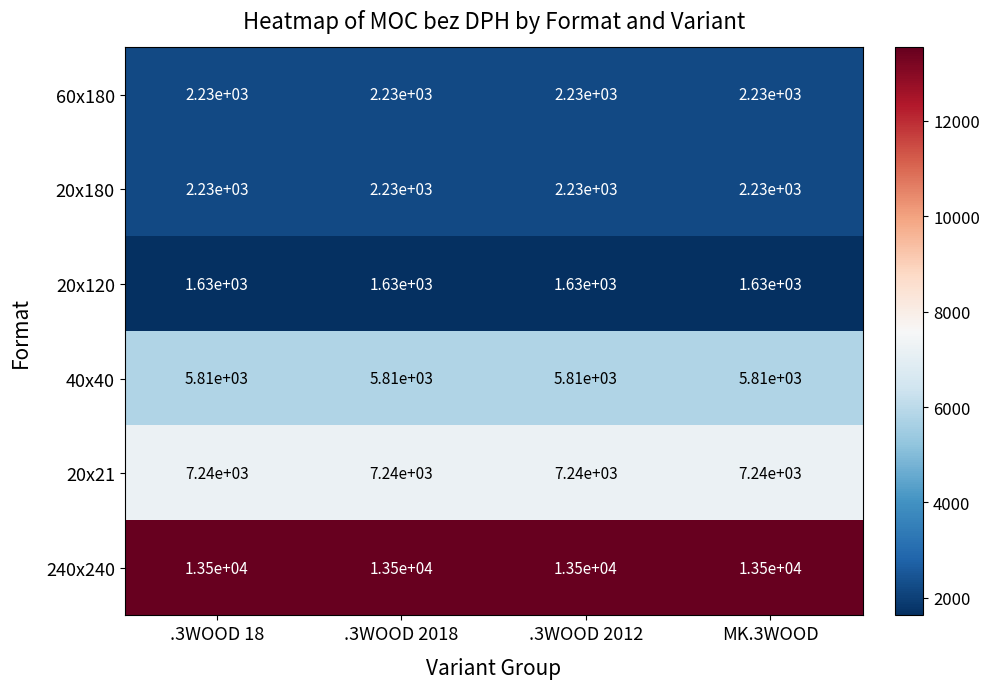

What is the minimum value for 60x180?

2230